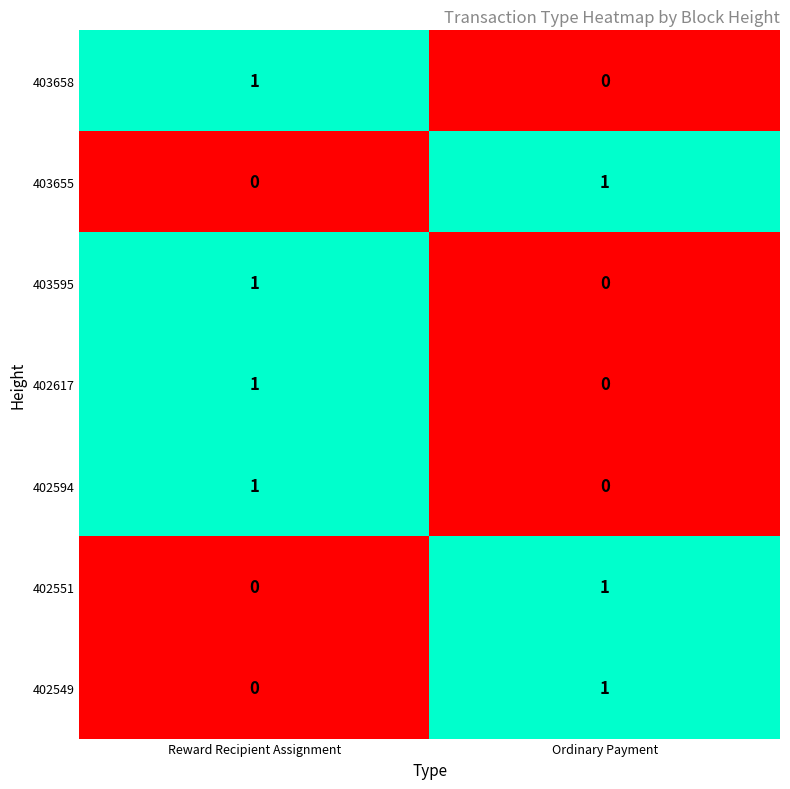

How many series are shown in this chart?

7